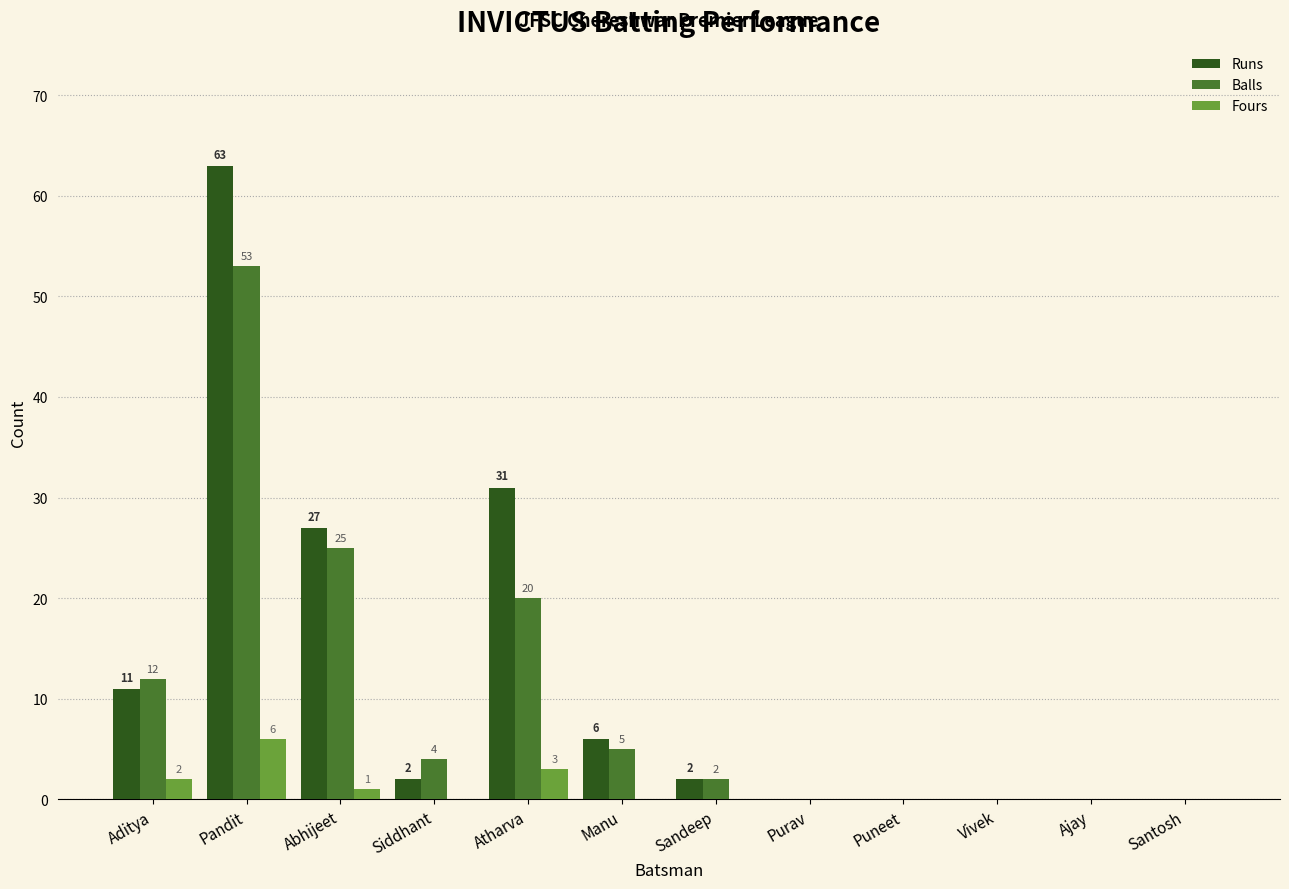

Reading left to right, list all the values displayed in this chart.

Runs: Aditya=11	Pandit=63	Abhijeet=27	Siddhant=2	Atharva=31	Manu=6	Sandeep=2	Purav=0	Puneet=0	Vivek=0	Ajay=0	Santosh=0
Balls: Aditya=12	Pandit=53	Abhijeet=25	Siddhant=4	Atharva=20	Manu=5	Sandeep=2	Purav=0	Puneet=0	Vivek=0	Ajay=0	Santosh=0
Fours: Aditya=2	Pandit=6	Abhijeet=1	Siddhant=0	Atharva=3	Manu=0	Sandeep=0	Purav=0	Puneet=0	Vivek=0	Ajay=0	Santosh=0